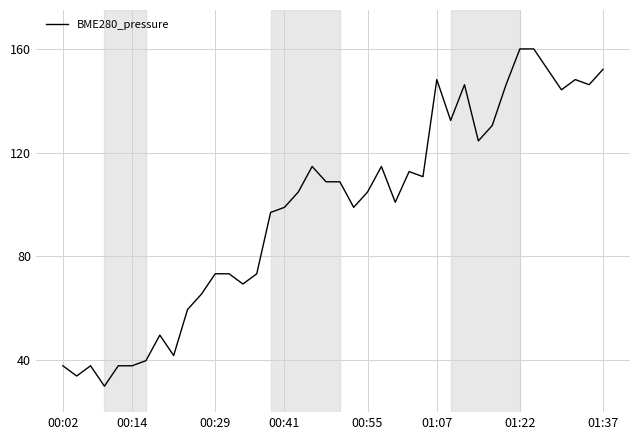

What is the maximum value shown in the chart?

160.0